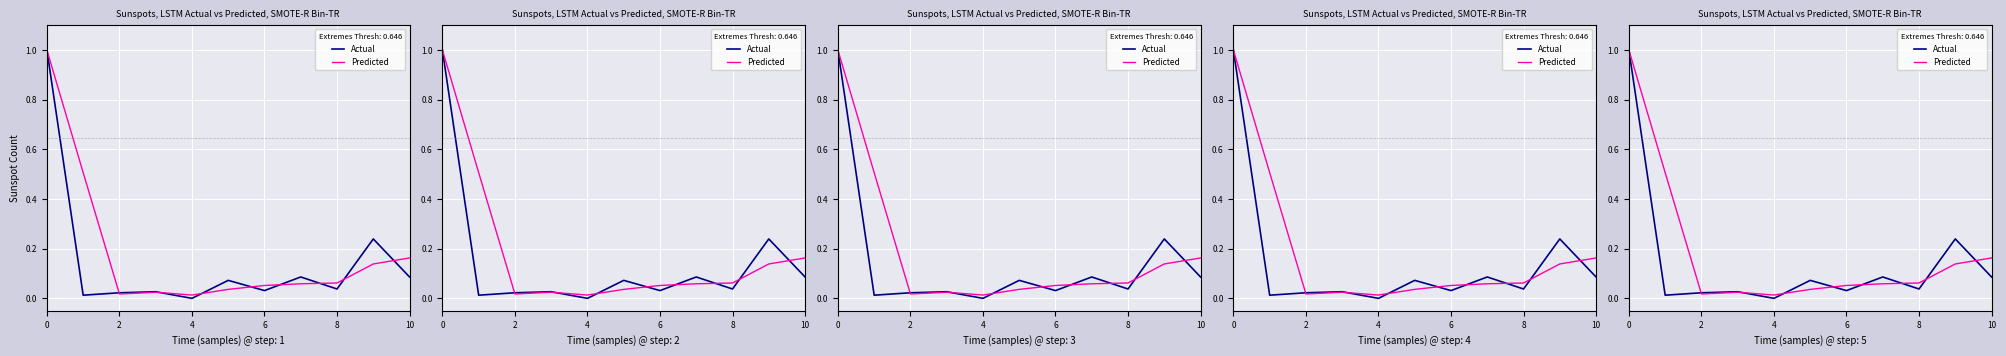

Reading left to right, transcribe all the data shown in this chart.

Actual: 1.0	0.0	0.0	0.0	0.0	0.1	0.0	0.1	0.0	0.2	0.1
Predicted: 1.0	0.5	0.0	0.0	0.0	0.0	0.1	0.1	0.1	0.1	0.2